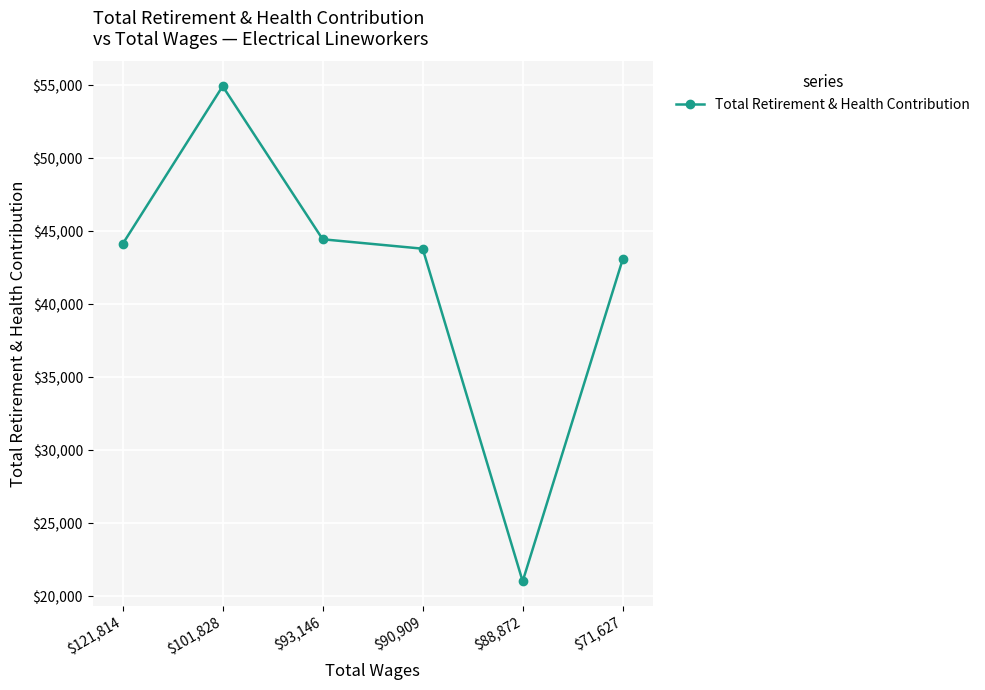

What is the change in value from $93,146 to $88,872?

-23428